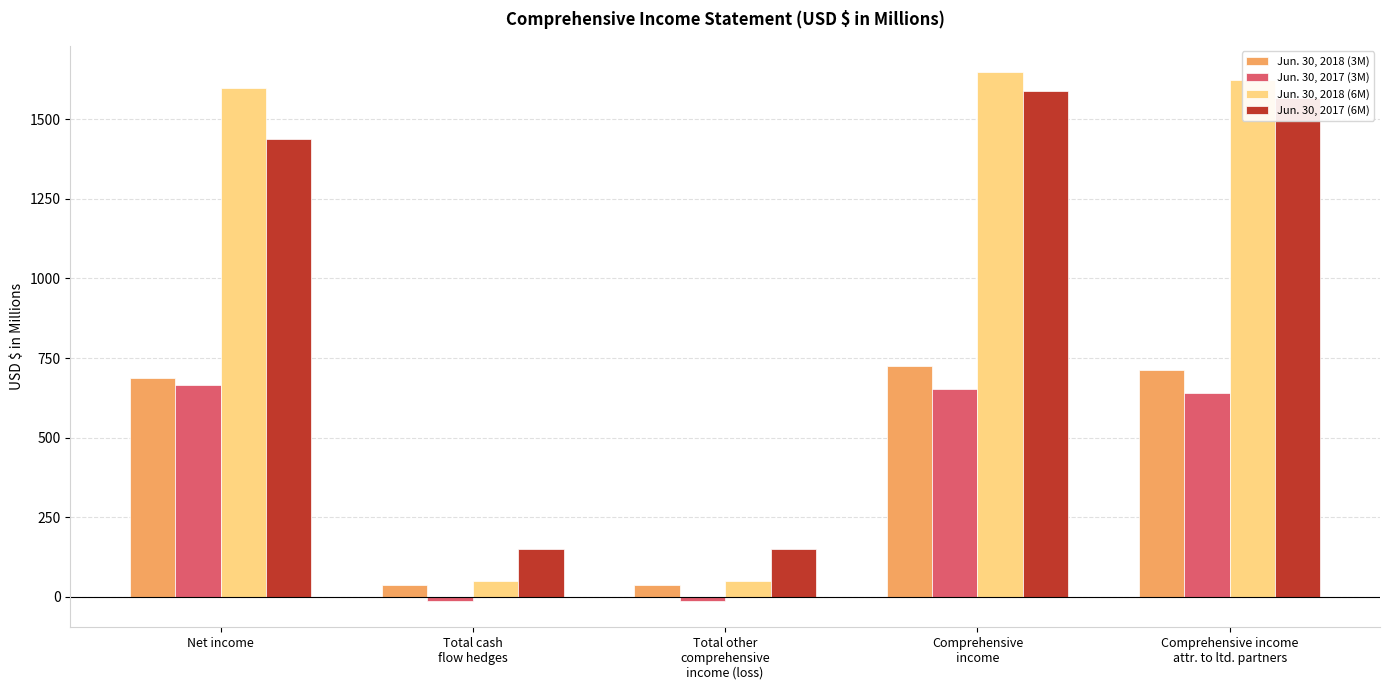

What is the average value of the Jun. 30, 2017 (3M) series?

387.1